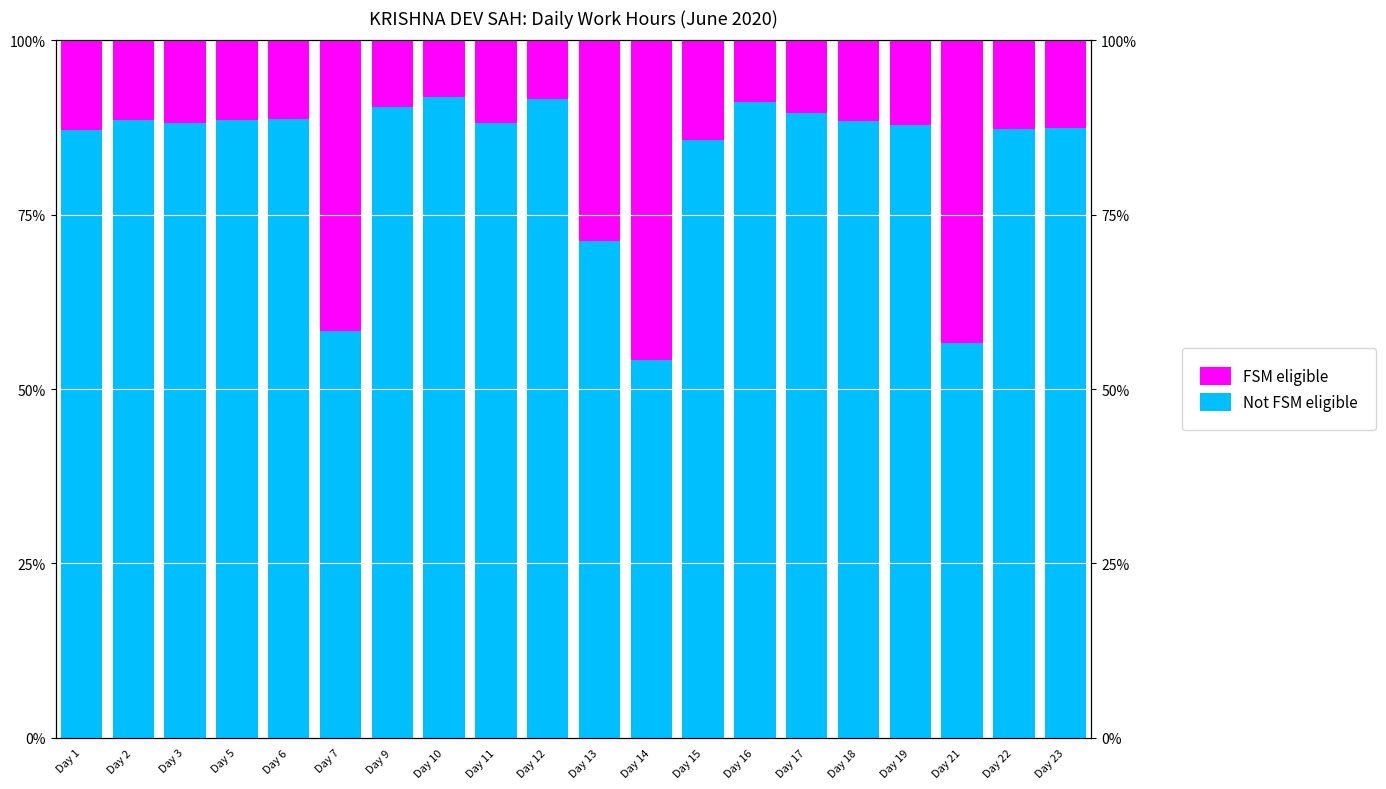

List the labels in order of Not FSM eligible value, largest first.

Day 10, Day 12, Day 16, Day 9, Day 17, Day 6, Day 5, Day 2, Day 18, Day 3, Day 11, Day 19, Day 23, Day 22, Day 1, Day 15, Day 13, Day 7, Day 21, Day 14